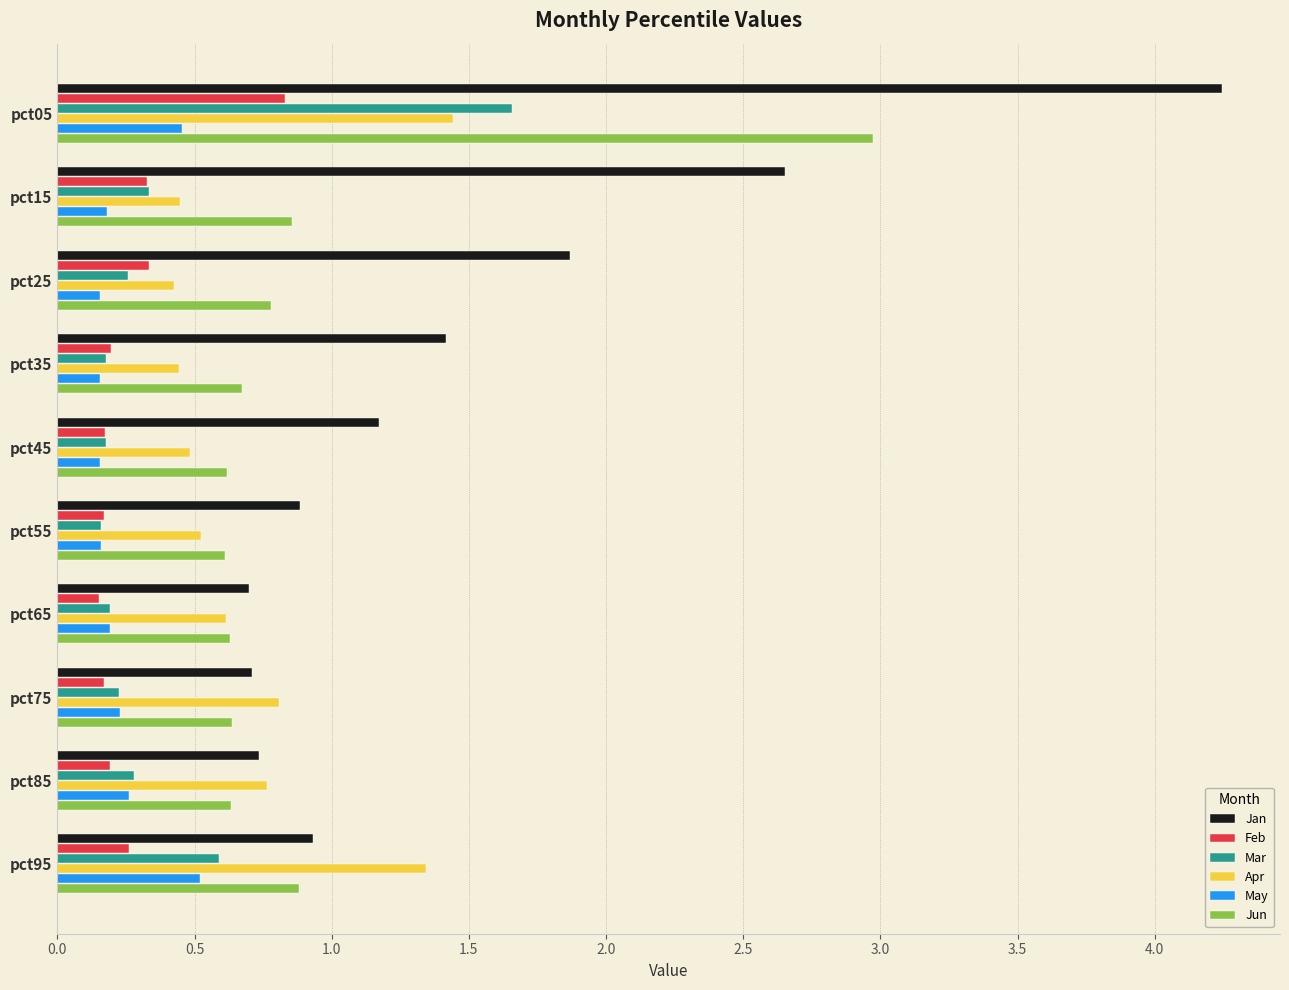

What are all the series names shown in the legend?

Jan, Feb, Mar, Apr, May, Jun